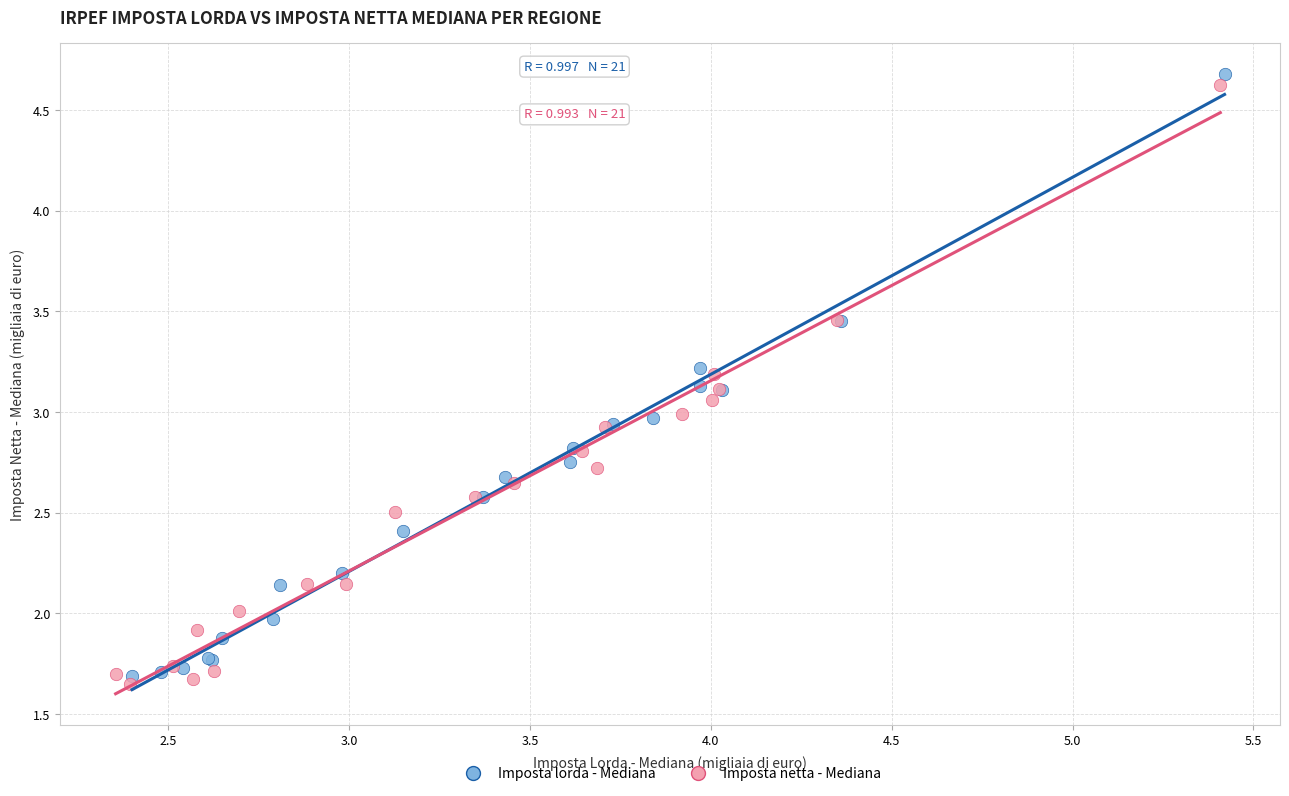

Which series reaches the maximum Y coordinate?

Imposta lorda - Mediana